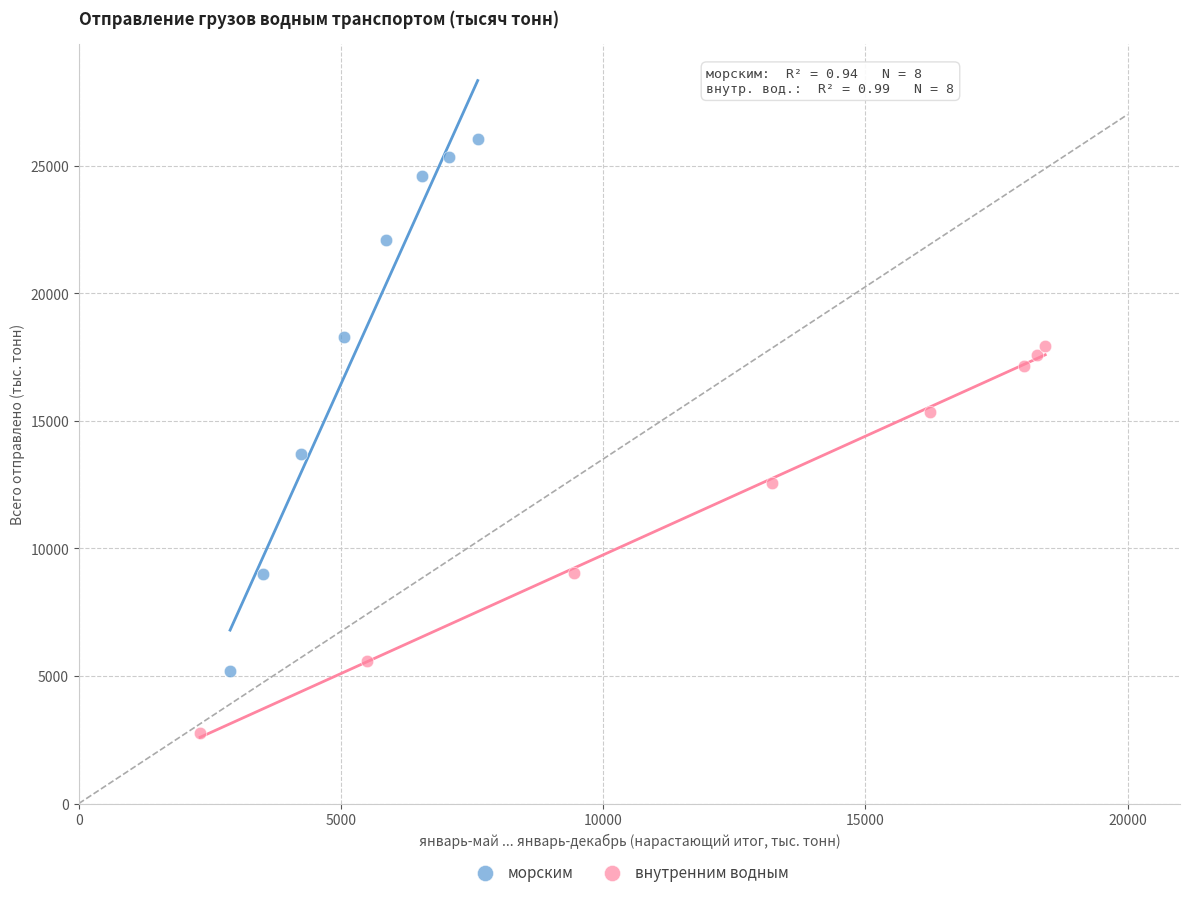

Which series has the largest Y range (max minus min)?

морским